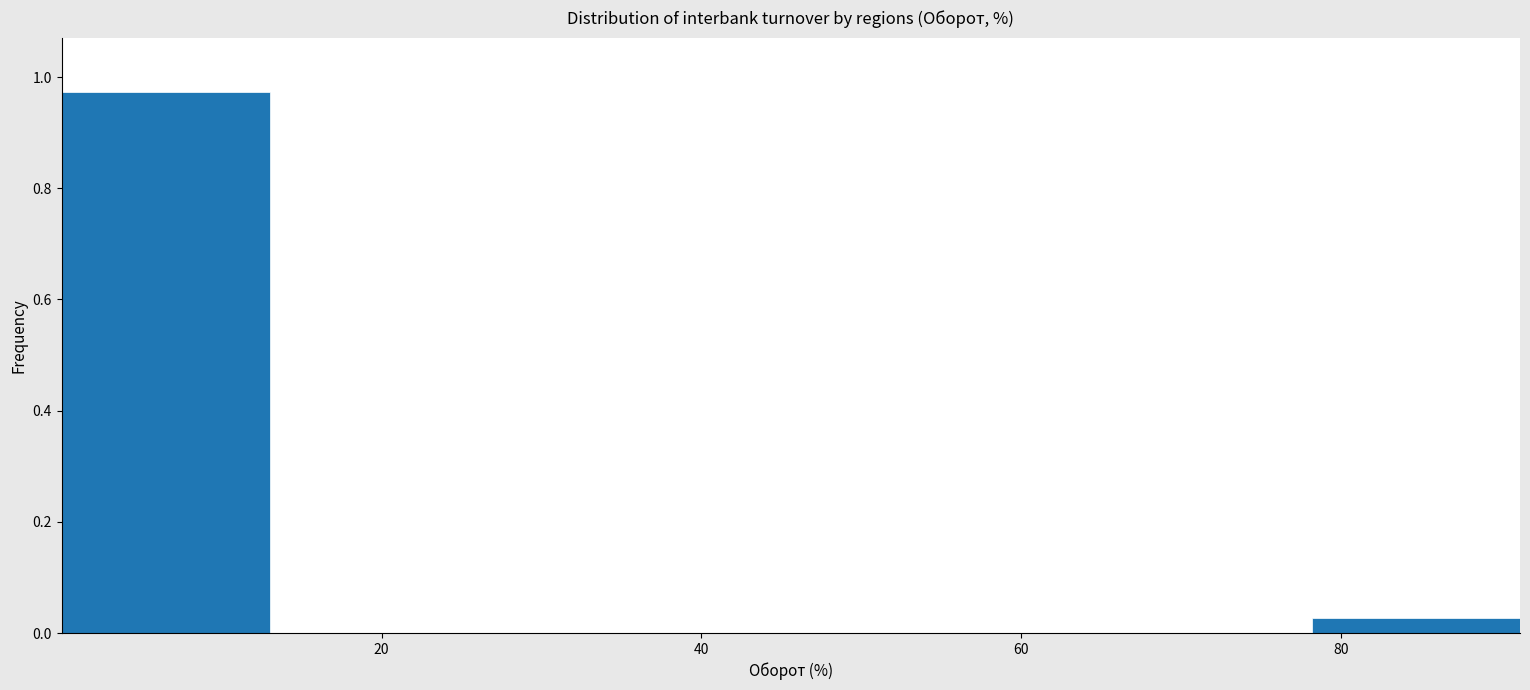

Reading left to right, transcribe this chart: for each bar, give the range it covers on the x-axis and its height. Neither the bar edges nor the heights are printed on the chart, so give them approximately, as read against the axes.

0 to 14: 0.98
14 to 26: 0
26 to 40: 0
40 to 52: 0
52 to 66: 0
66 to 78: 0
78 to 92: 0.02